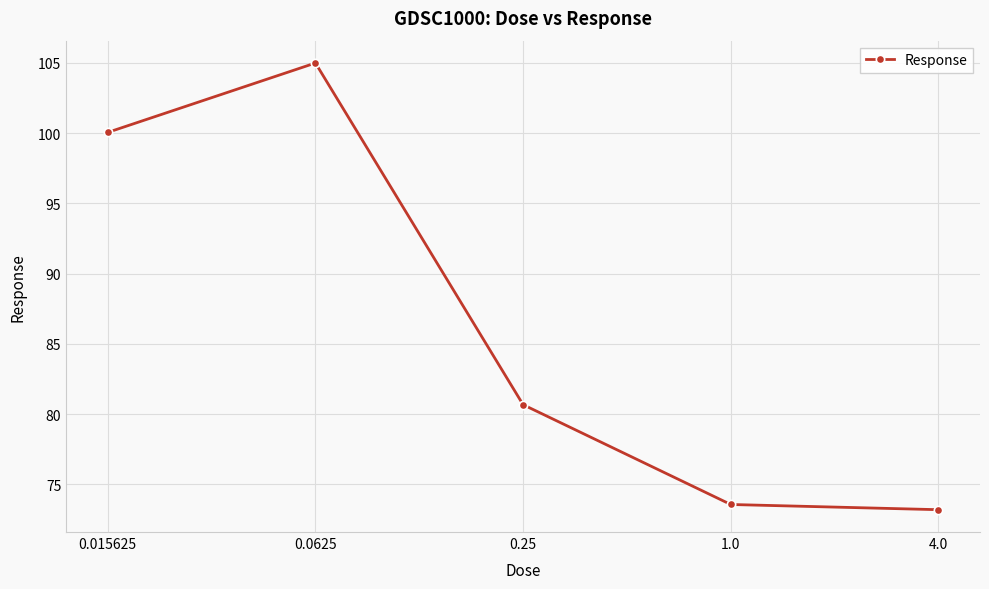

How many lines are shown in the chart?

1